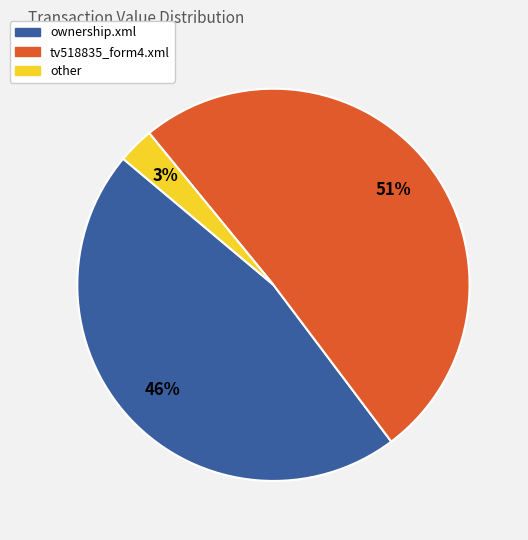

Count the number of slices in the pie.

3